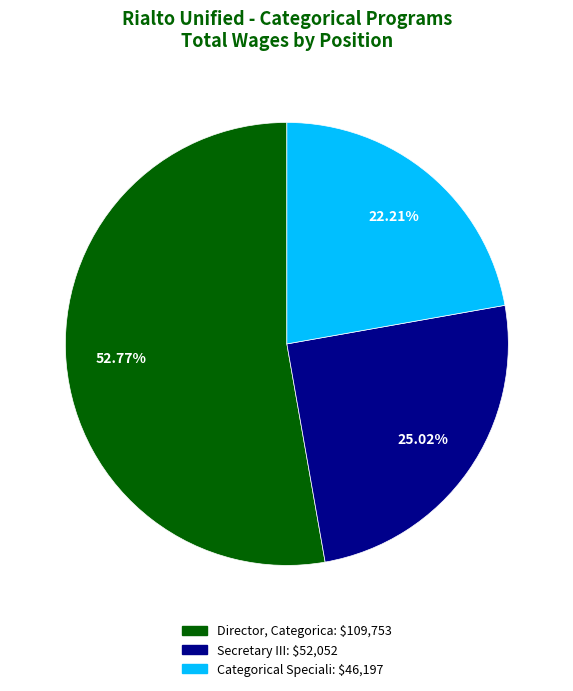

Rank the categories by value from lowest to highest.

Categorical Speciali, Secretary III, Director, Categorica